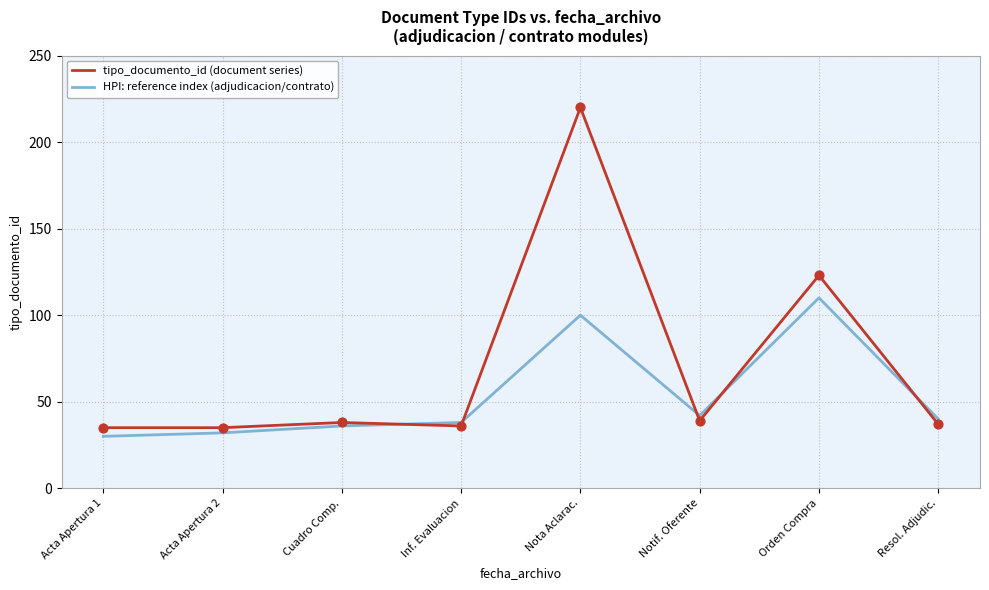

At how many categories does at least one series exceed 208?

1